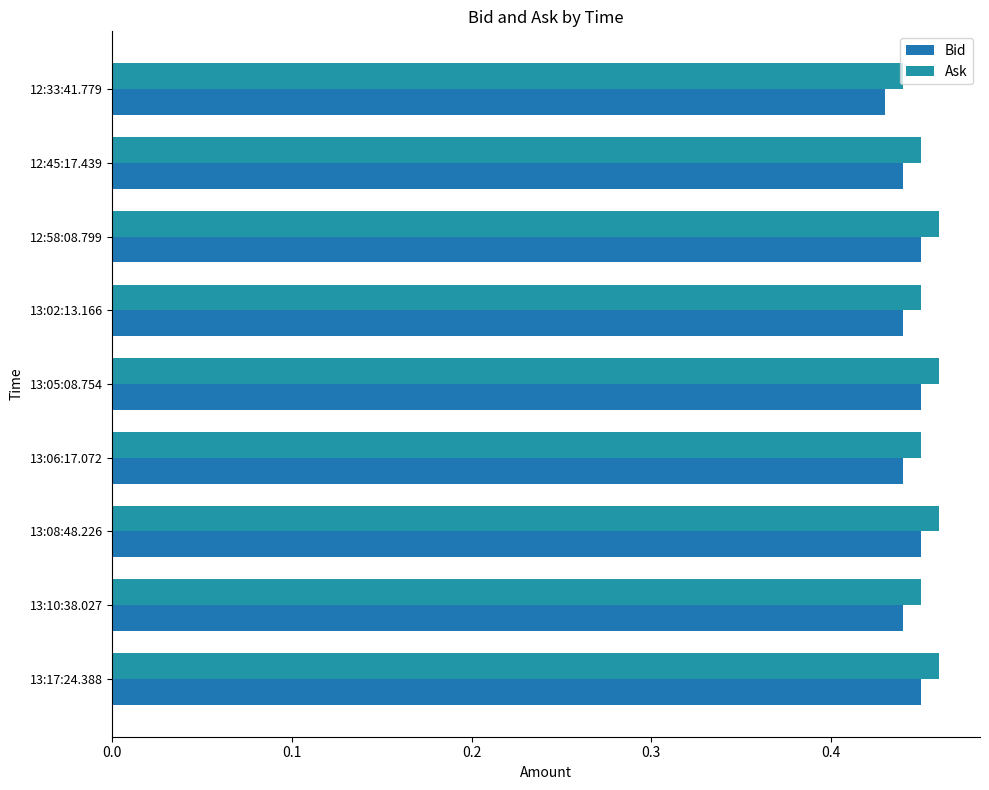

At which category does the chart reach its minimum across all series?

12:33:41.779